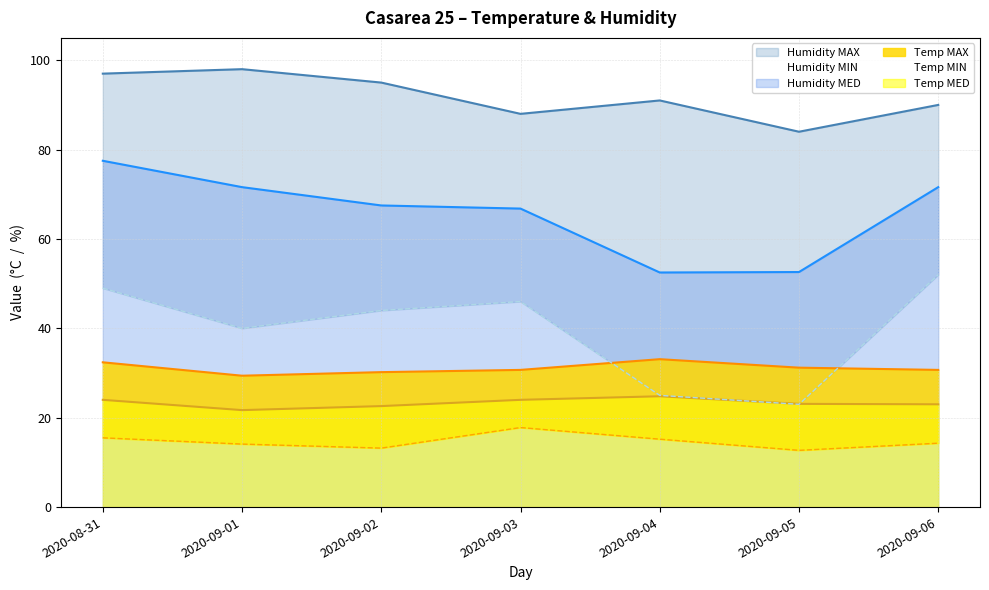

True or false: Humidity MED and Temp MED intersect in this chart.

False